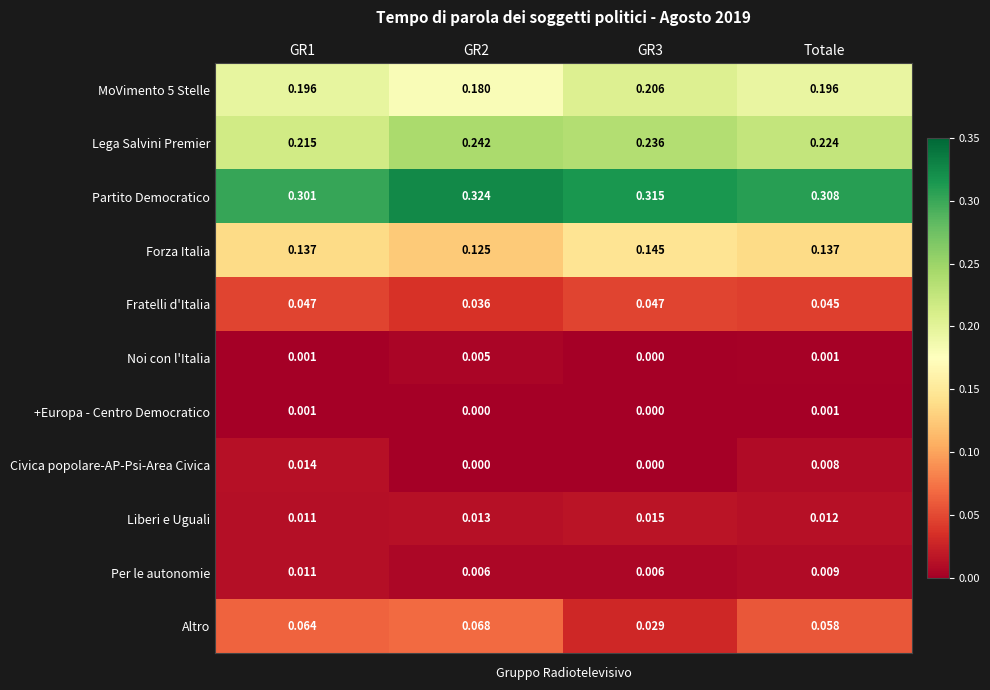

Which series has the largest total across all categories?

Partito Democratico